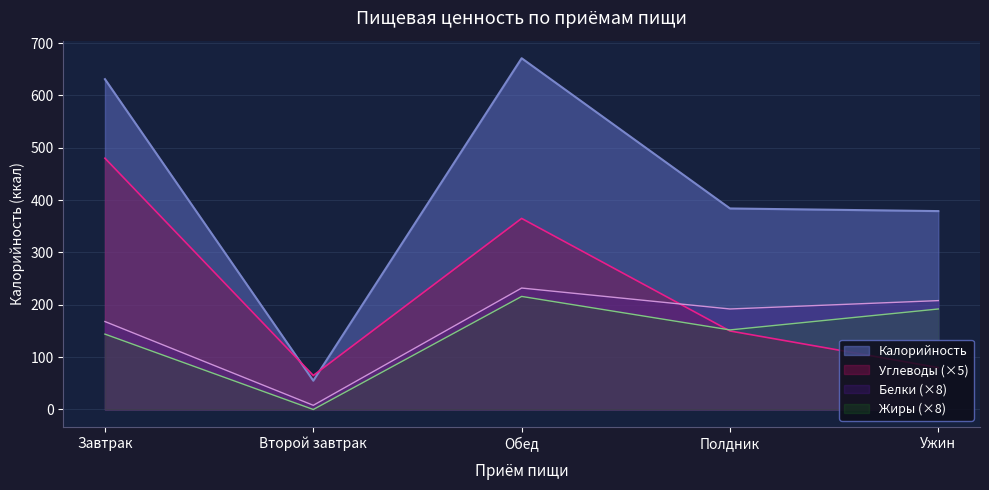

What are all the series names shown in the legend?

Калорийность, Углеводы (×5), Белки (×8), Жиры (×8)